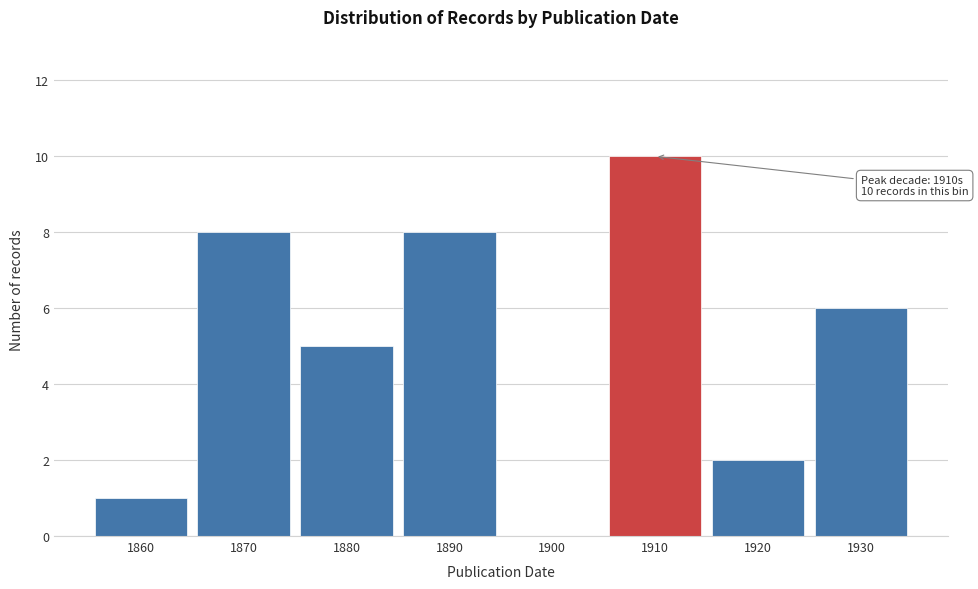

Reading left to right, transcribe all the data shown in this chart.

1860=1	1870=8	1880=5	1890=8	1900=0	1910=10	1920=2	1930=6